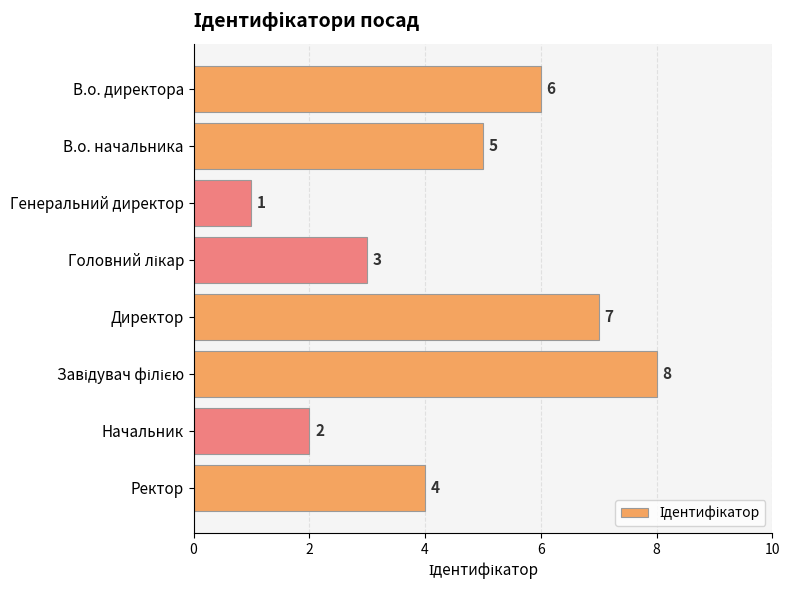

At which category does the chart reach its minimum across all series?

Генеральний директор